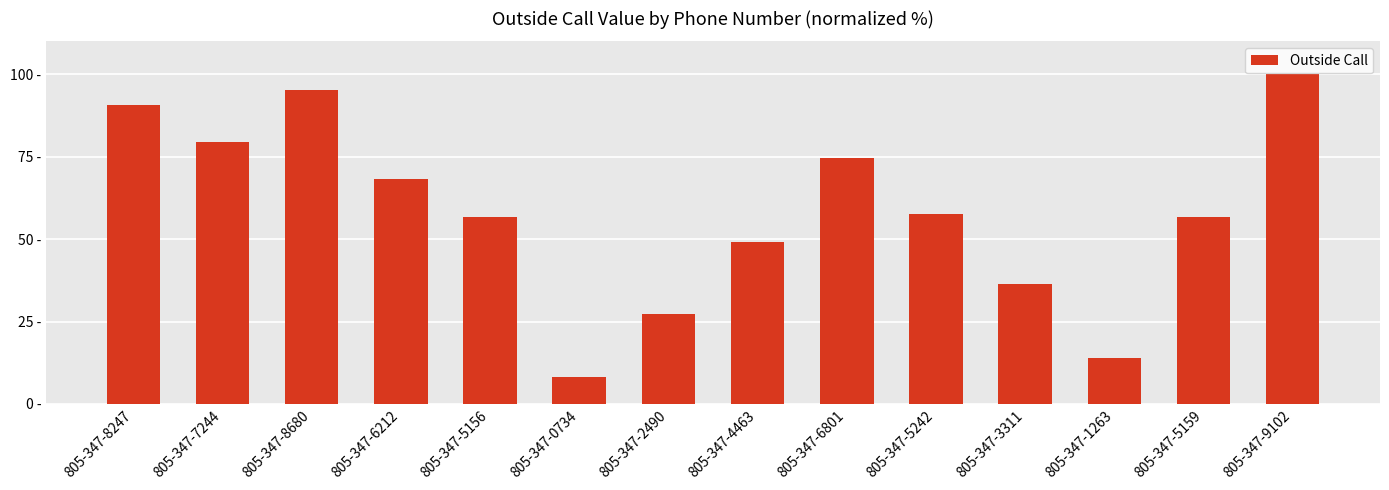

Where does the data first go above 57?

805-347-8247